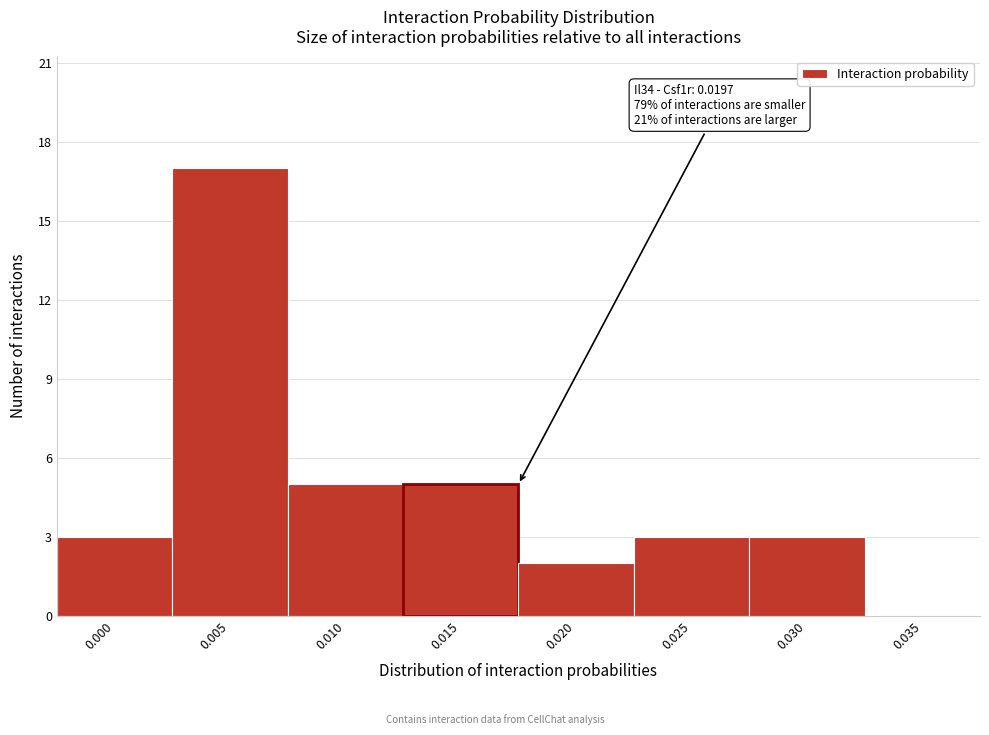

Reading left to right, extract all data points from this chart.

0.000=3	0.005=17	0.010=5	0.015=5	0.020=2	0.025=3	0.030=3	0.035=0